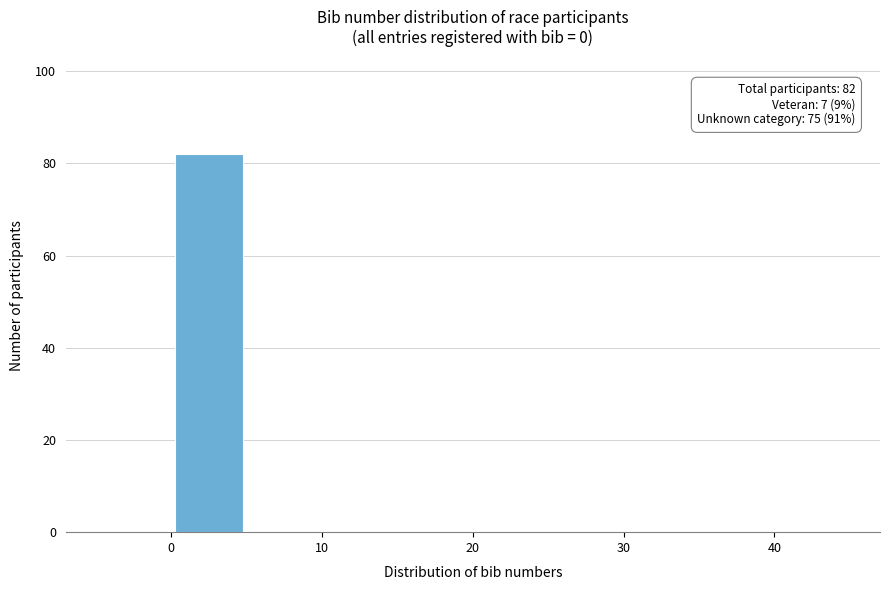

Over which range of the x-axis is the bar tallest?

0 to 5